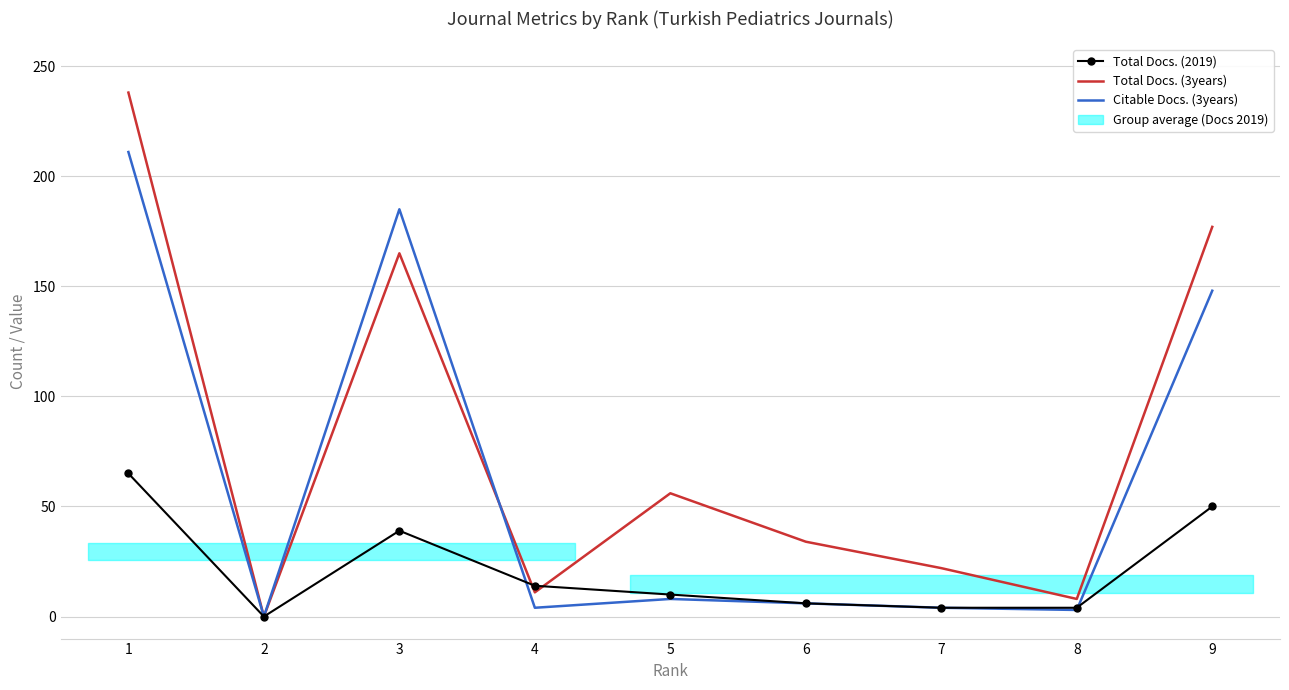

Which series has the largest range (max minus min)?

Total Docs. (3years)